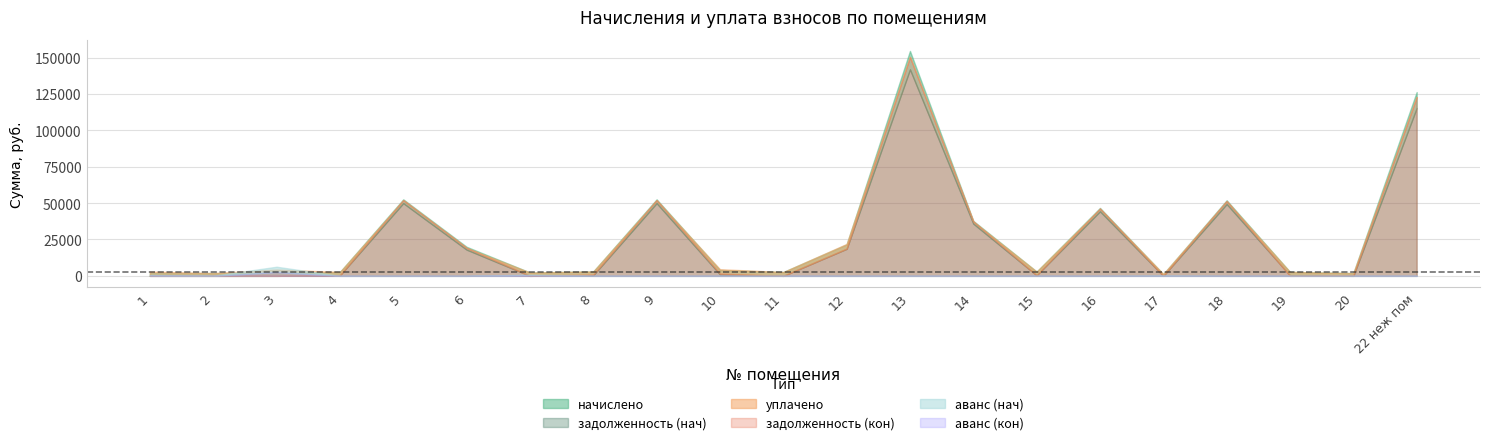

What is the total value across all series at 2?

3878.4